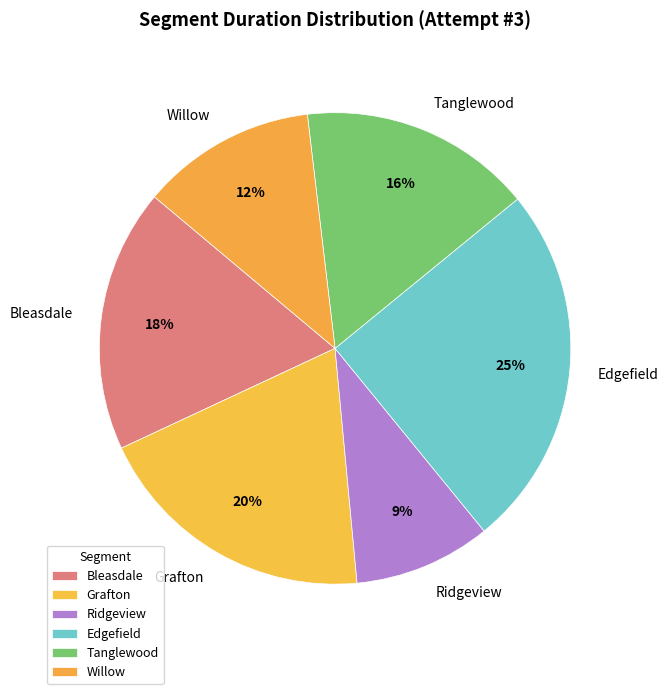

Which has a higher value, Ridgeview or Willow?

Willow